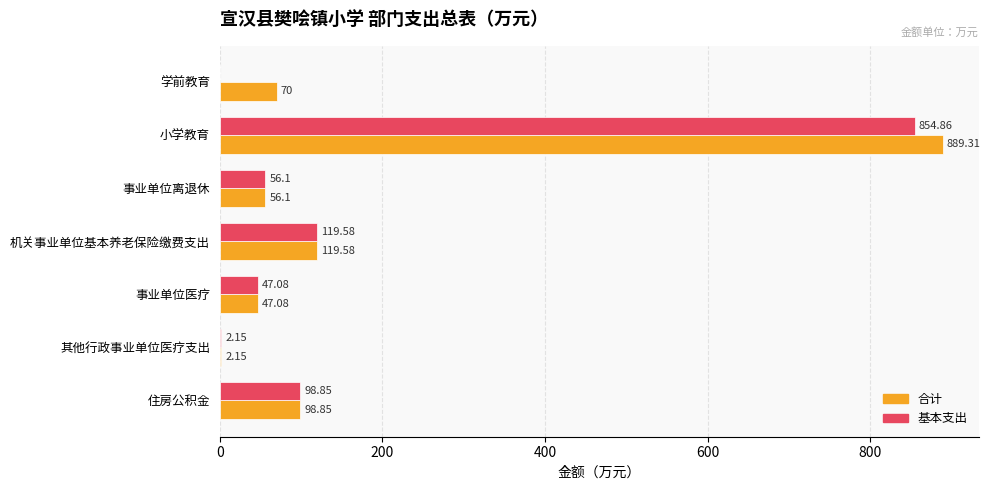

Between 学前教育 and 事业单位离退休, which series saw the biggest shift?

基本支出